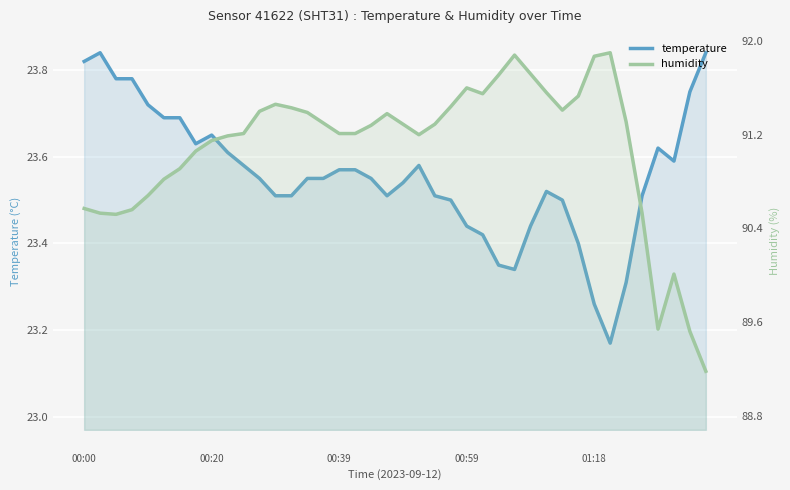

What is the approximate value of humidity at 29?

91.6